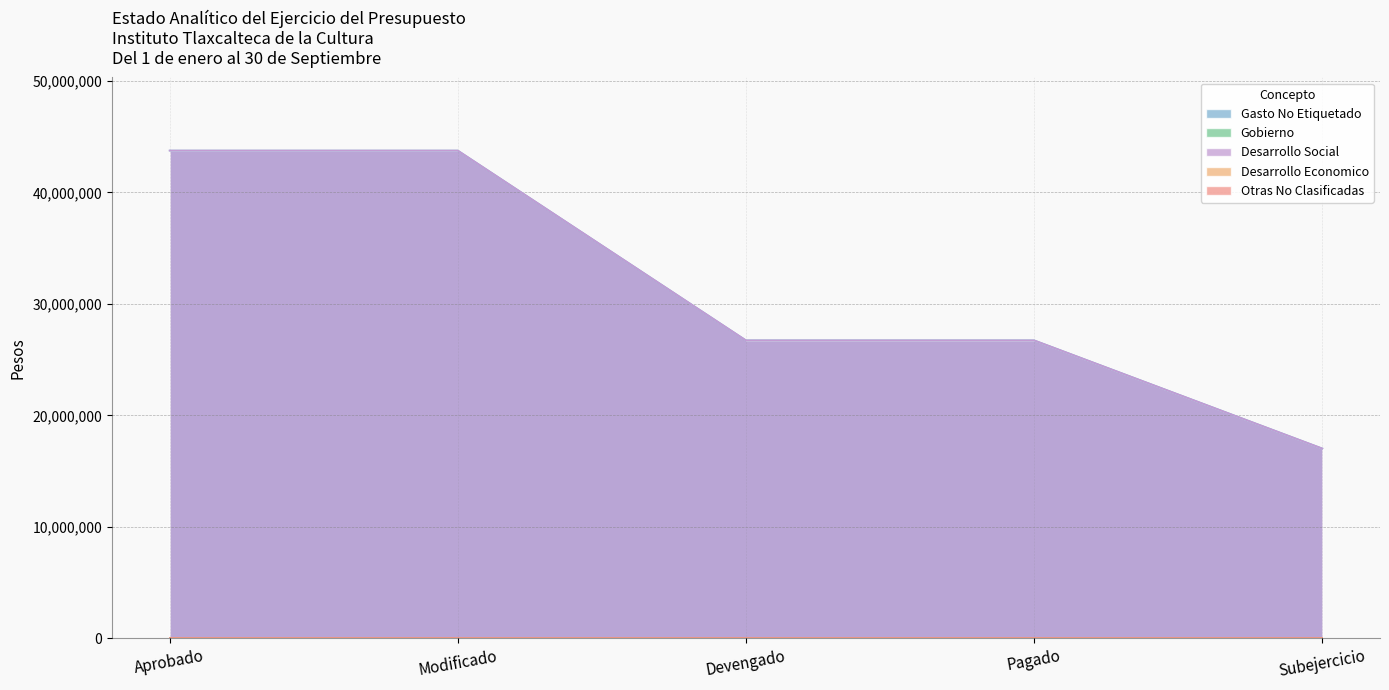

List the series in order of their peak value, highest first.

Gasto No Etiquetado, Desarrollo Social, Gobierno, Desarrollo Economico, Otras No Clasificadas